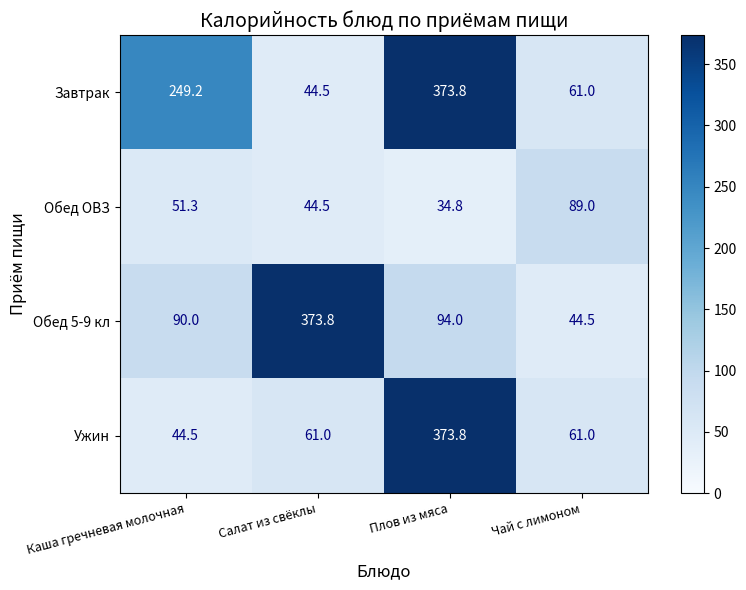

What is the difference between the maximum and minimum values in the Ужин series?

329.3